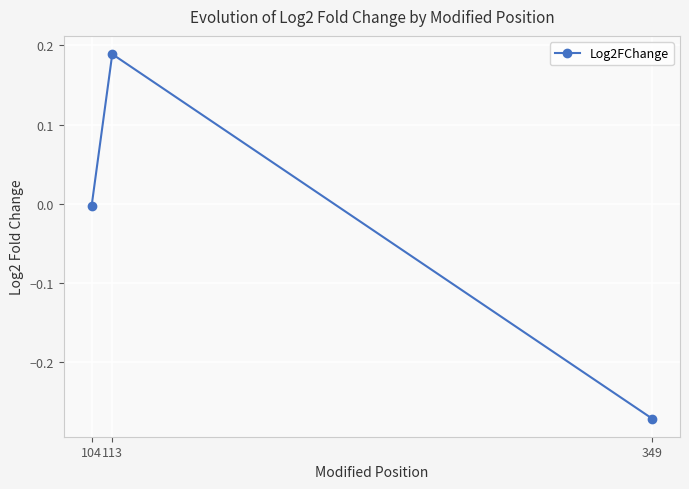

Where is the data nearest to the value 0?

104